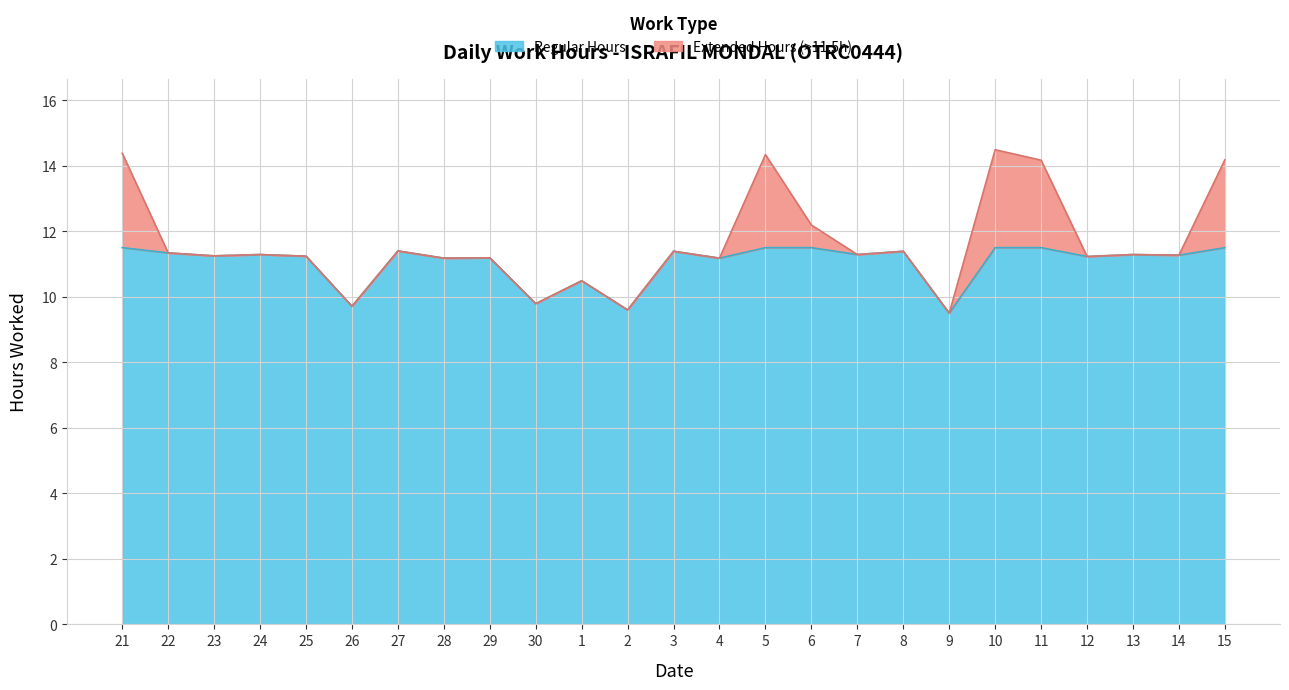

Rank the categories by value from lowest to highest.

9, 2, 26, 30, 1, 28, 4, 29, 12, 25, 23, 14, 24, 7, 13, 22, 3, 8, 27, 6, 11, 15, 5, 21, 10